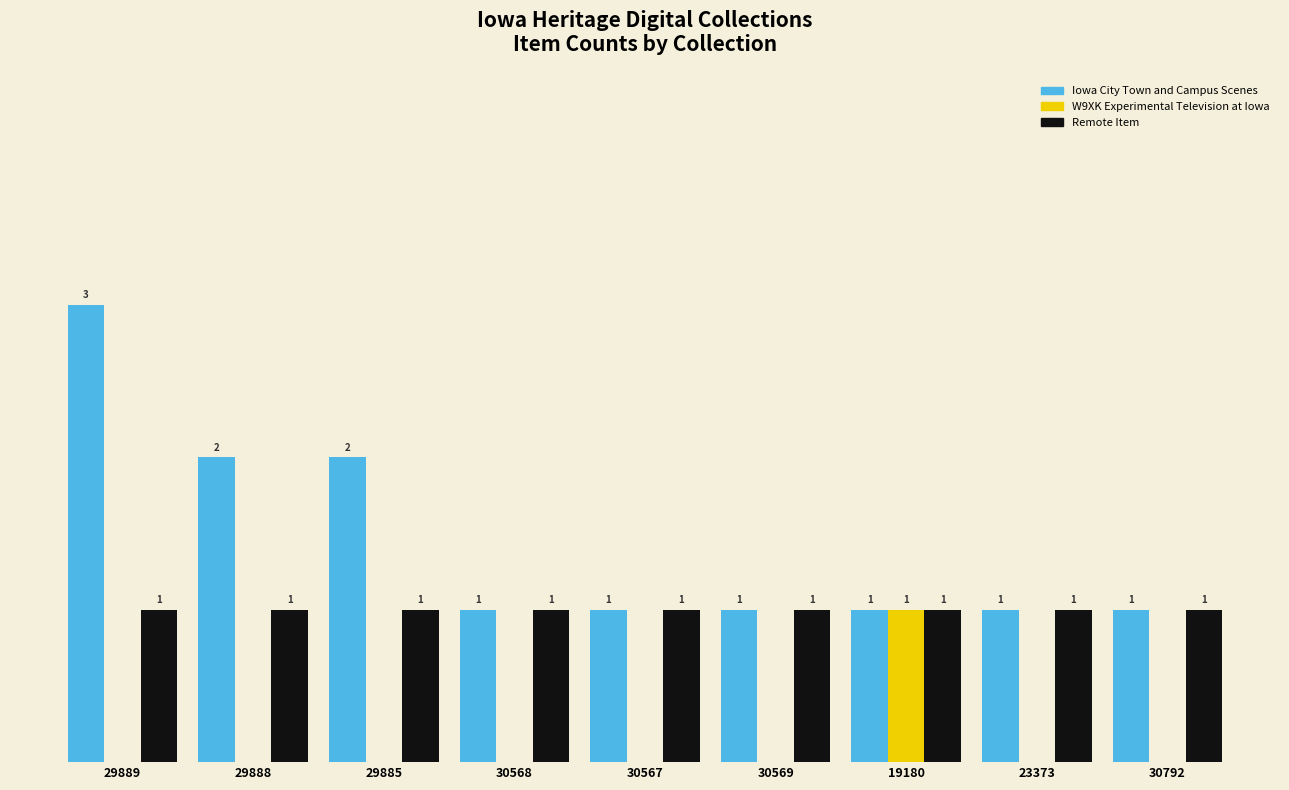

Which series has the largest total across all categories?

Iowa City Town and Campus Scenes